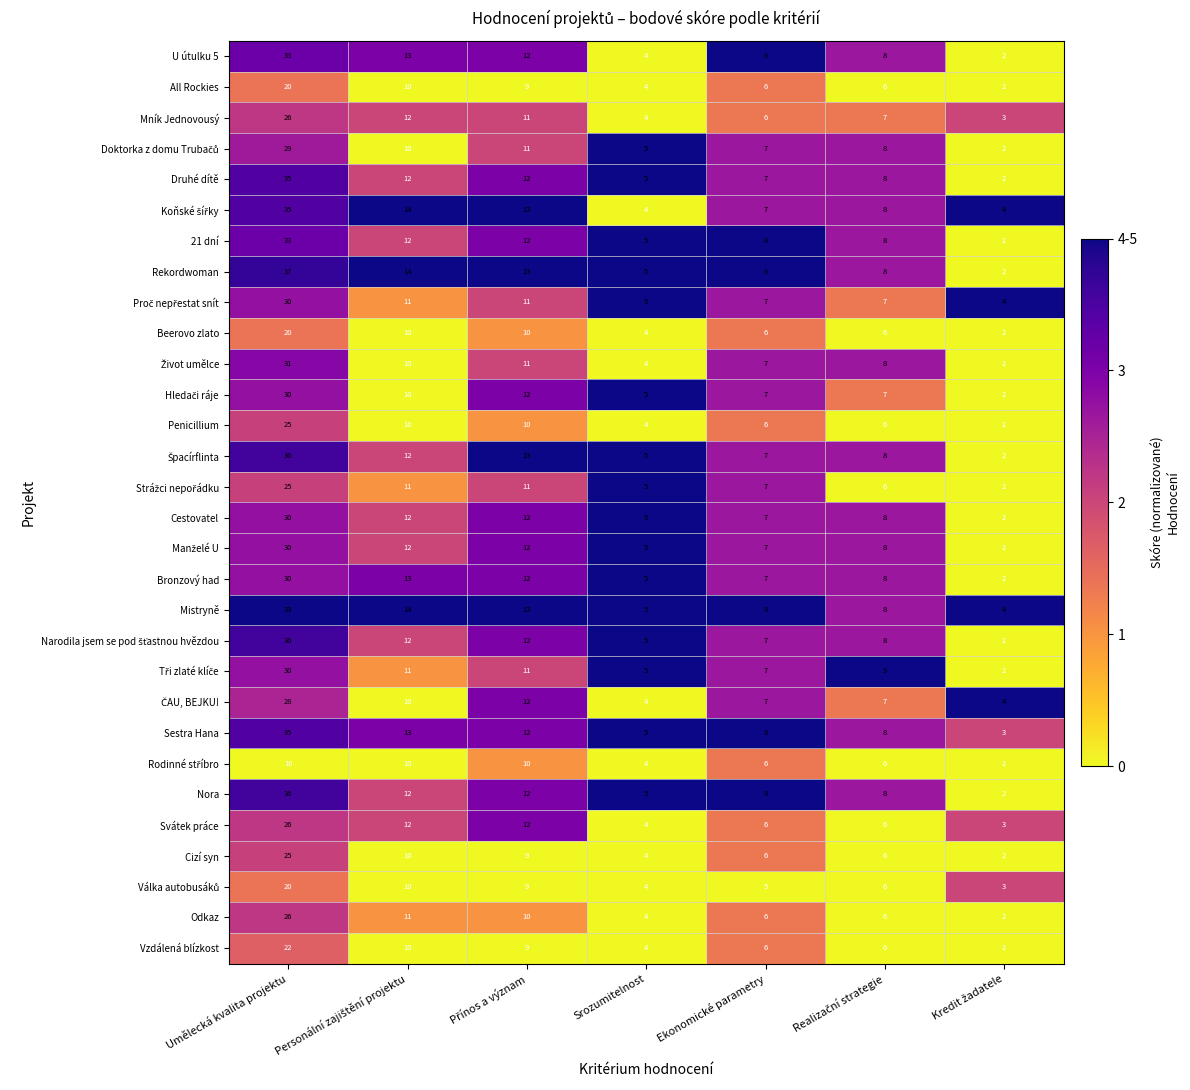

What is the approximate value of Bronzový had at Umělecká kvalita projektu, to the nearest 5?

30